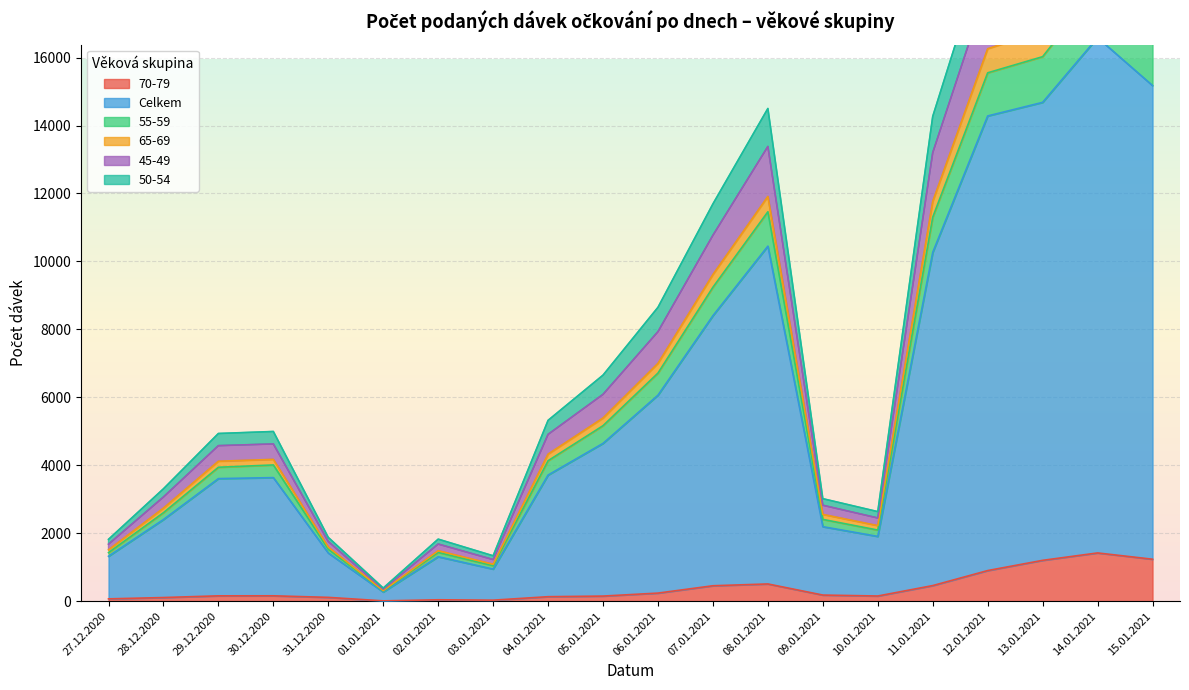

Rank the categories by 70-79 value from lowest to highest.

01.01.2021, 03.01.2021, 02.01.2021, 27.12.2020, 28.12.2020, 31.12.2020, 04.01.2021, 05.01.2021, 10.01.2021, 29.12.2020, 30.12.2020, 09.01.2021, 06.01.2021, 07.01.2021, 11.01.2021, 08.01.2021, 12.01.2021, 13.01.2021, 15.01.2021, 14.01.2021